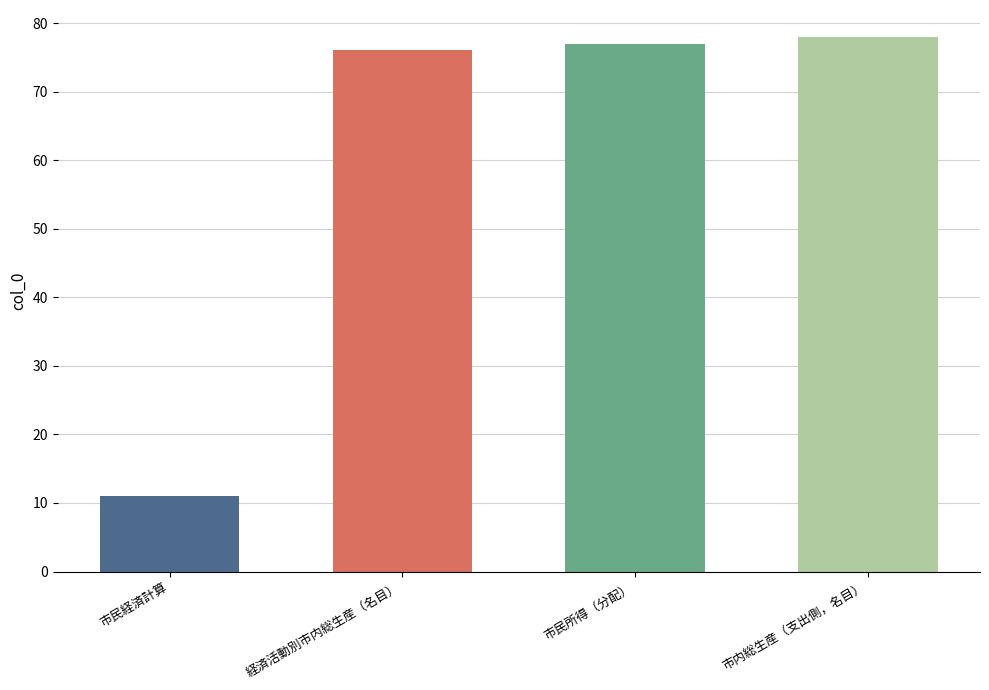

Reading left to right, transcribe all the data shown in this chart.

11	76	77	78